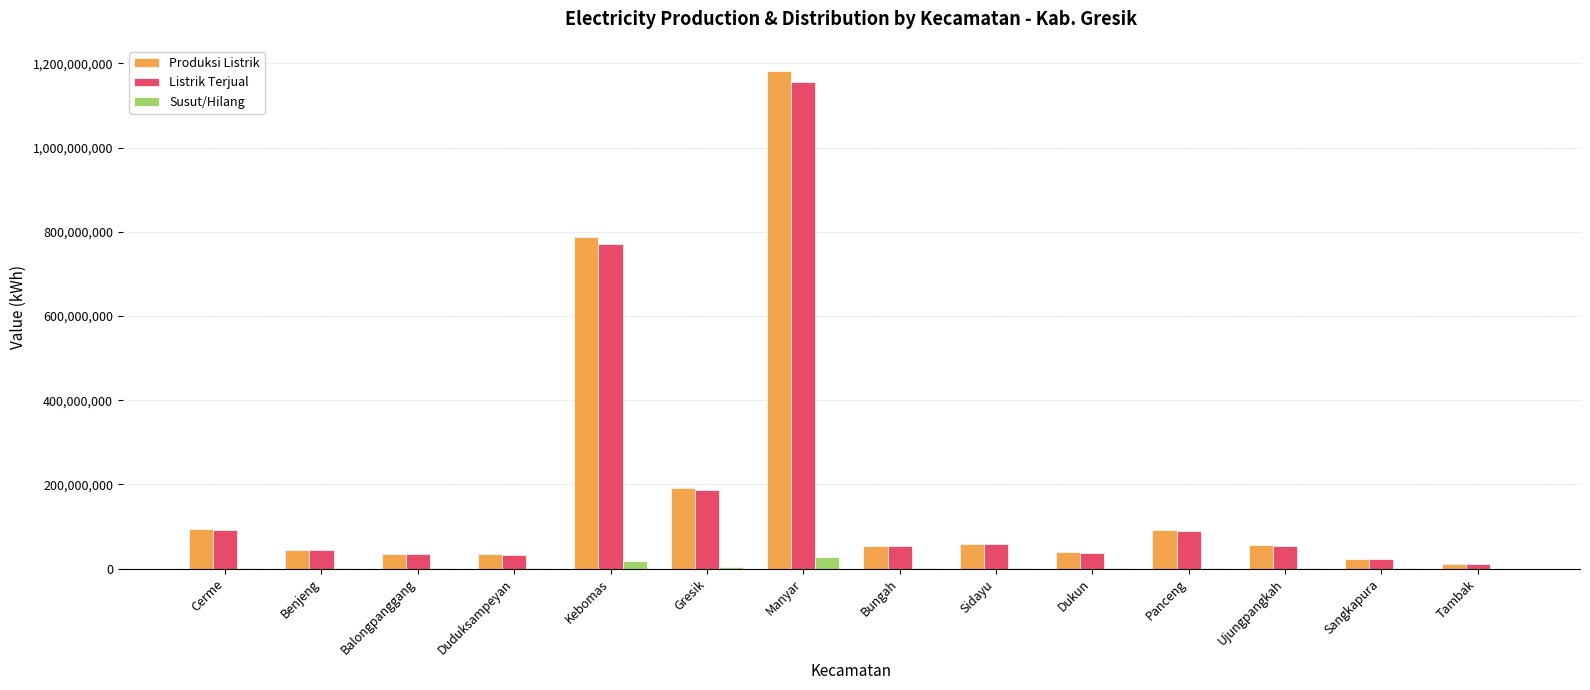

What is the maximum value shown in the chart?

1182426547